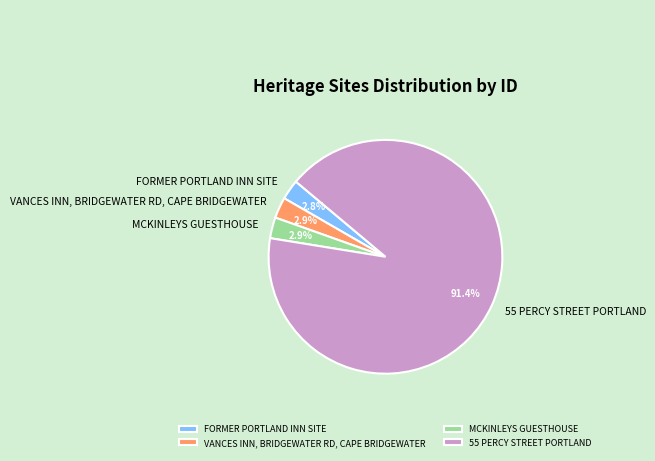

To the nearest percent, what percentage of the pie is MCKINLEYS GUESTHOUSE?

3%